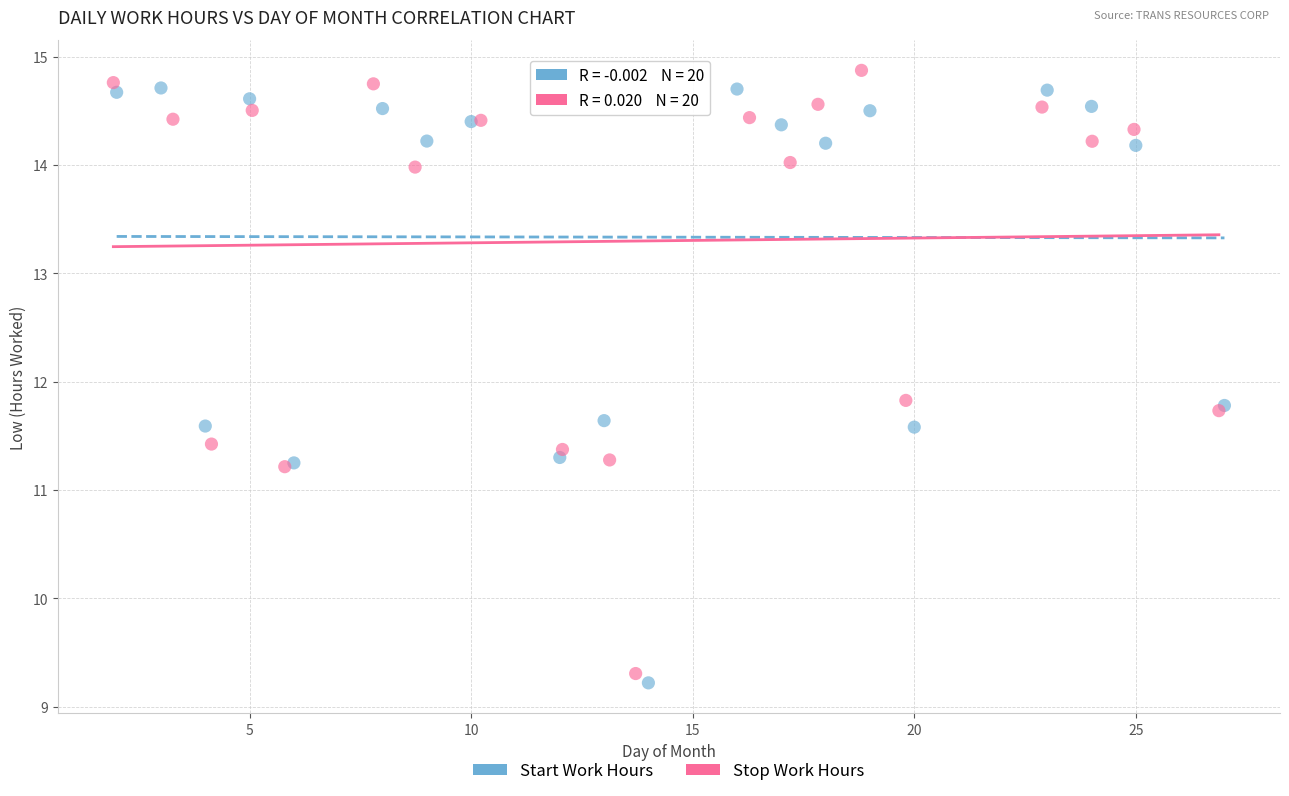

Which series reaches the maximum Y coordinate?

Stop Work Hours